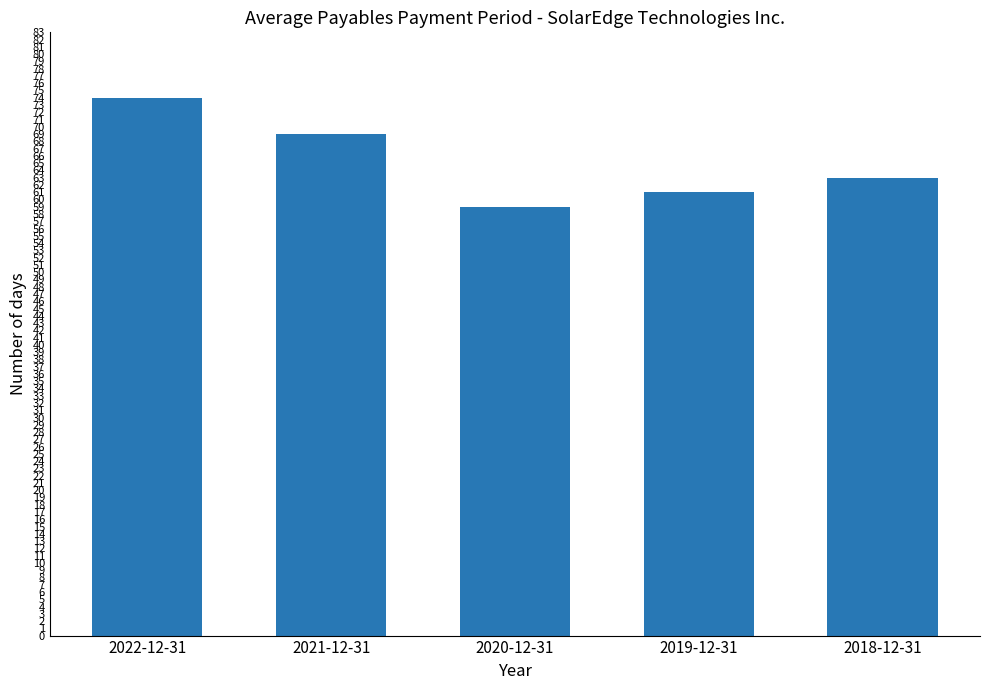

Reading left to right, what are all the values shown in this chart?

2022-12-31=74	2021-12-31=69	2020-12-31=59	2019-12-31=61	2018-12-31=63